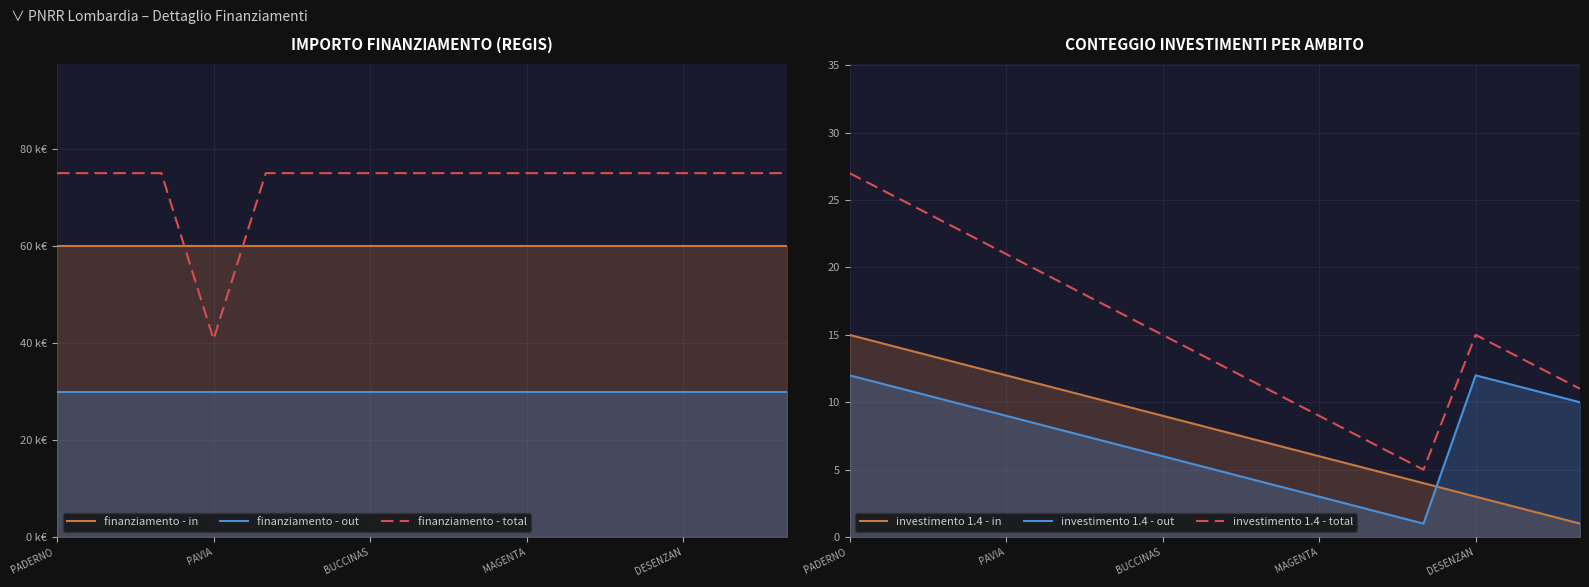

What is the label of the 15th point from the left?

14